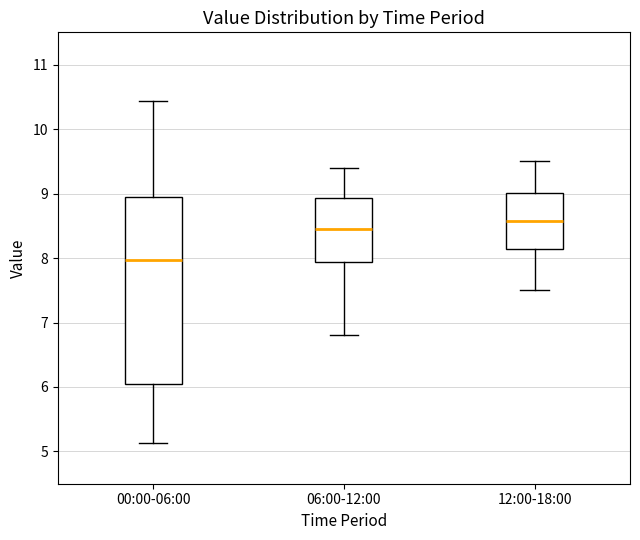

Which box's median line is the highest?

12:00-18:00